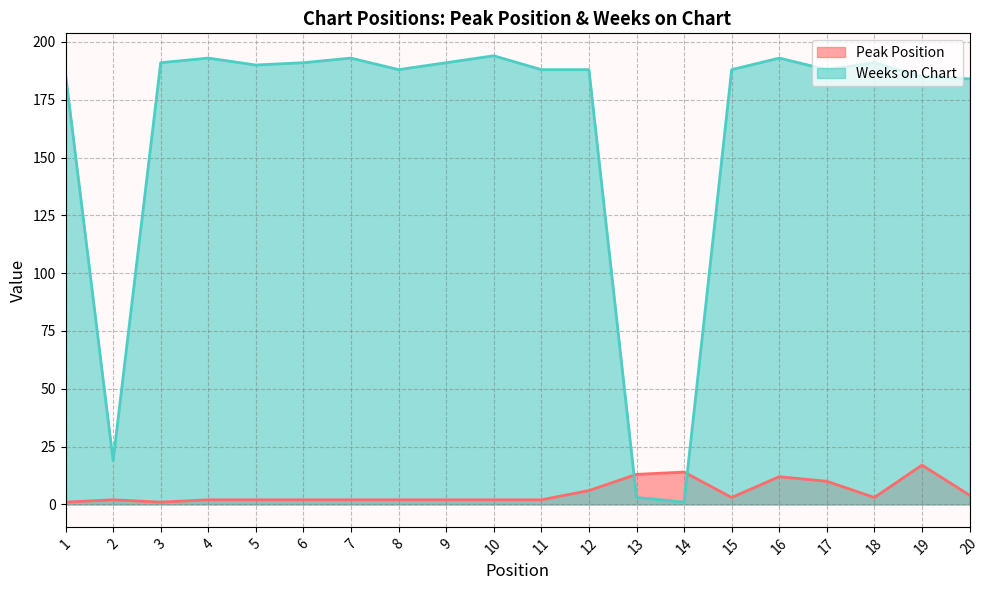

True or false: Weeks on Chart has a value of 125 at 20.

False